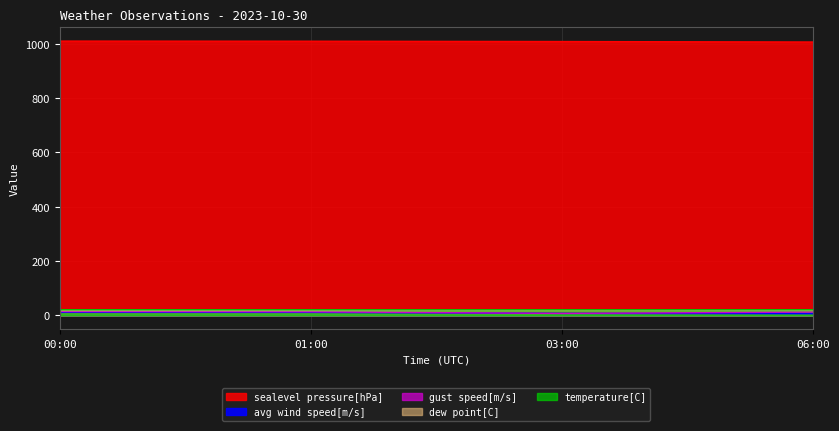

What is the value of the dew point[C] point at the 2nd from the left?

17.8